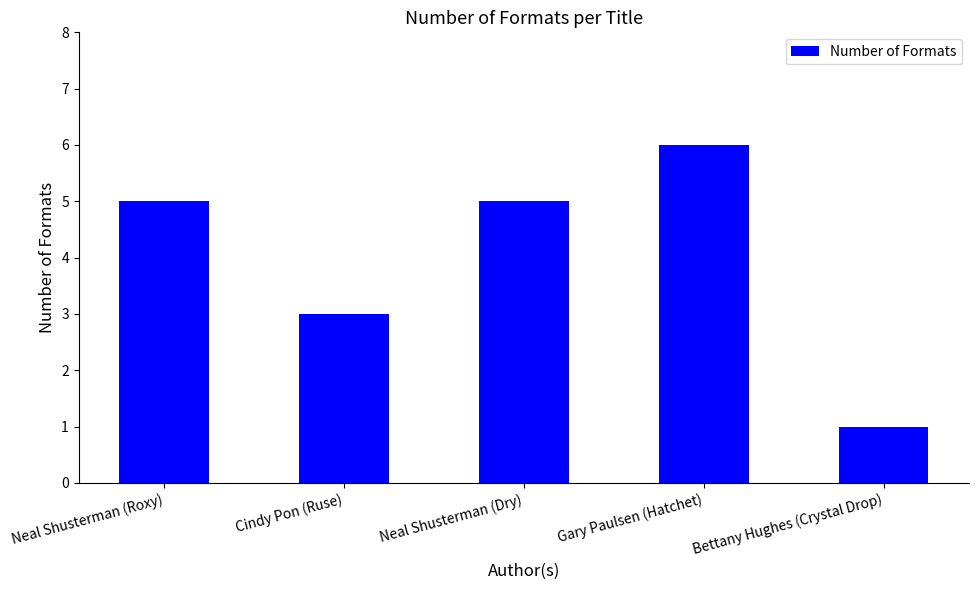

What is the sum of the values at Gary Paulsen (Hatchet) and Cindy Pon (Ruse)?

9